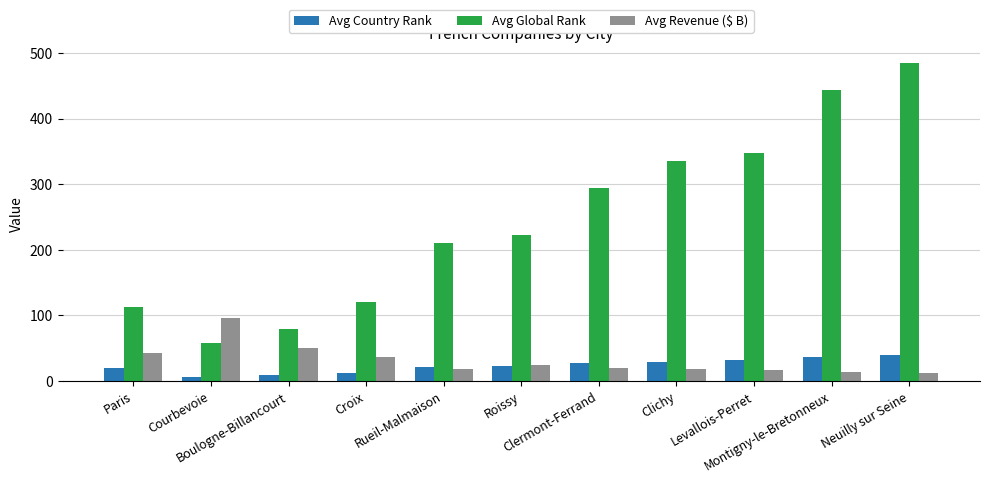

Are the bars grouped side by side (vs. stacked)?

Yes